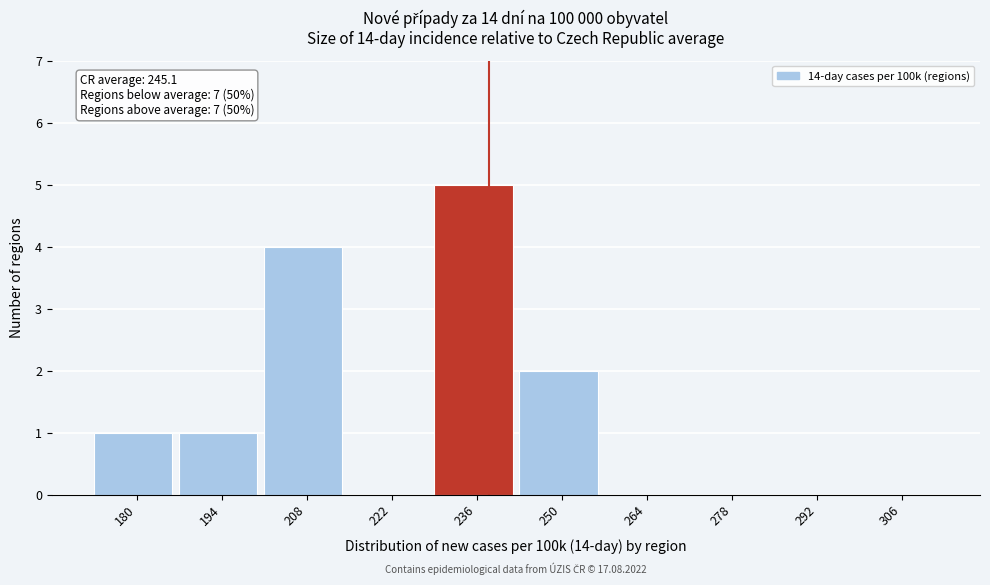

Reading left to right, extract all data points from this chart.

180=1	194=1	208=4	222=0	236=5	250=2	264=0	278=0	292=0	306=0